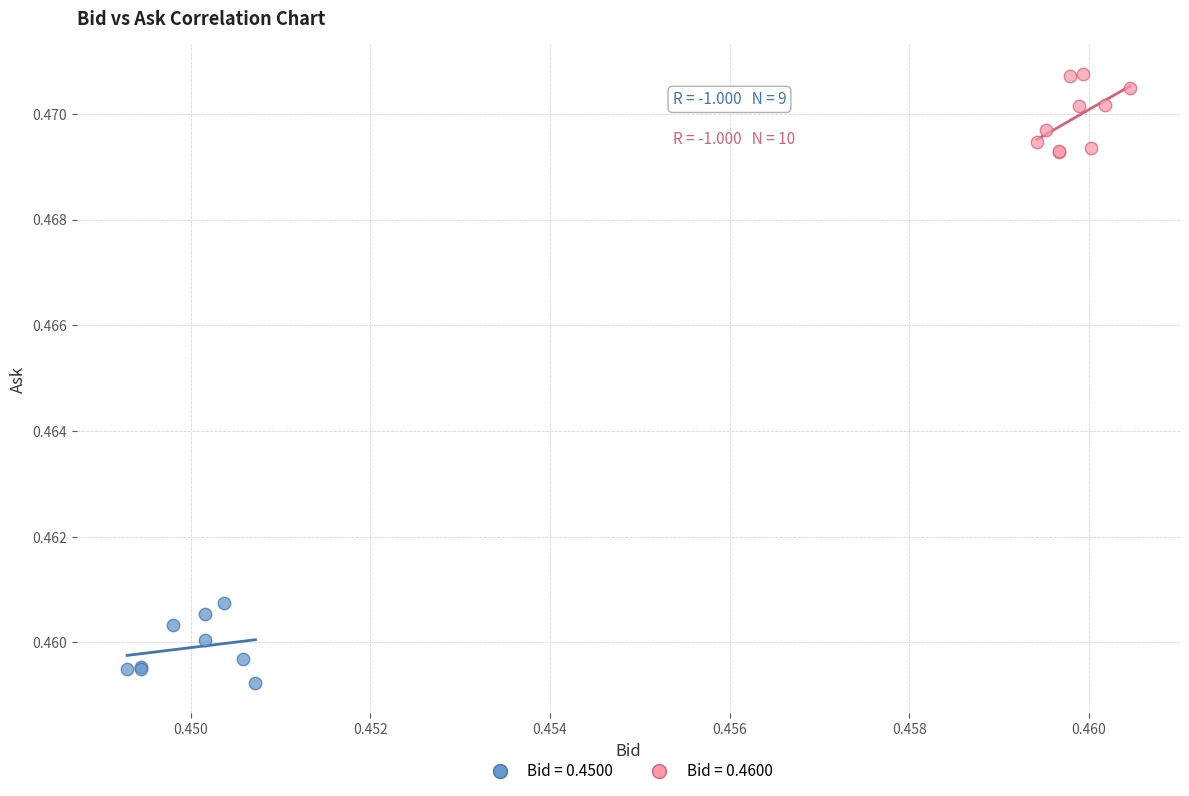

Which series reaches the maximum Y coordinate?

Bid = 0.4600